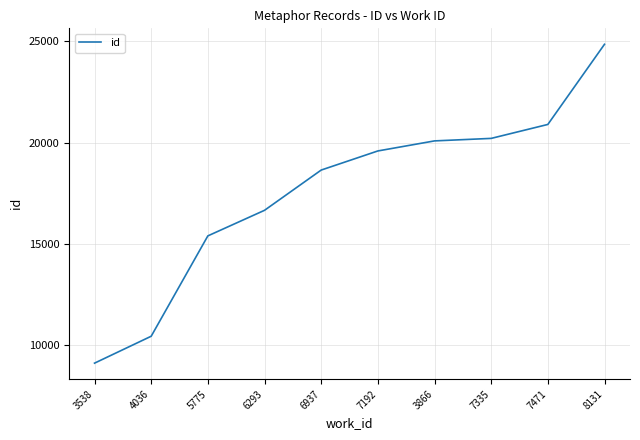

The value at 3866 is 20092. True or false?

True